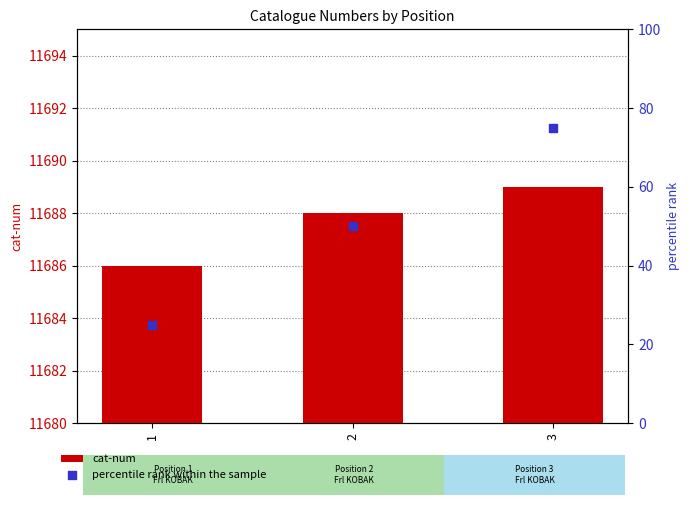

At which category is the sum across all series the highest?

3